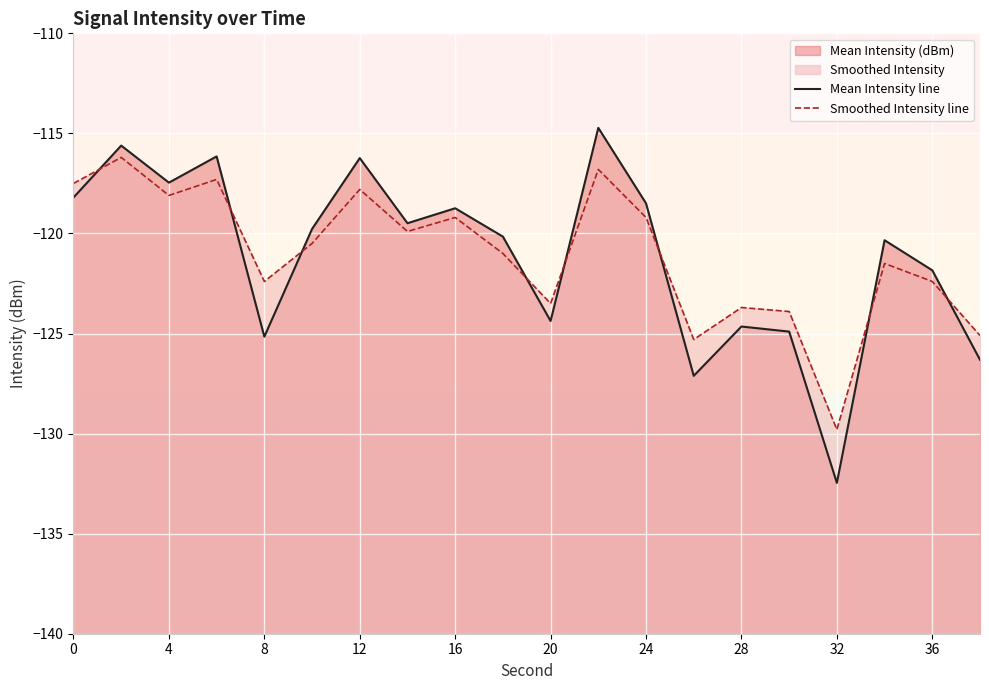

What is the difference between the maximum and minimum values in the Smoothed Intensity line series?

13.6